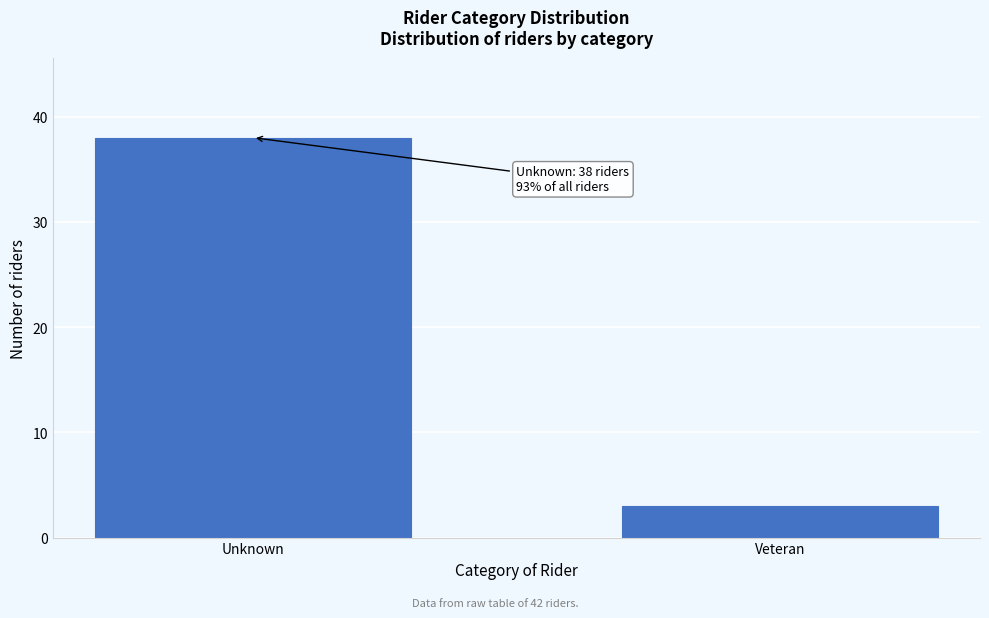

Reading right to left, list all the values displayed in this chart.

3	38